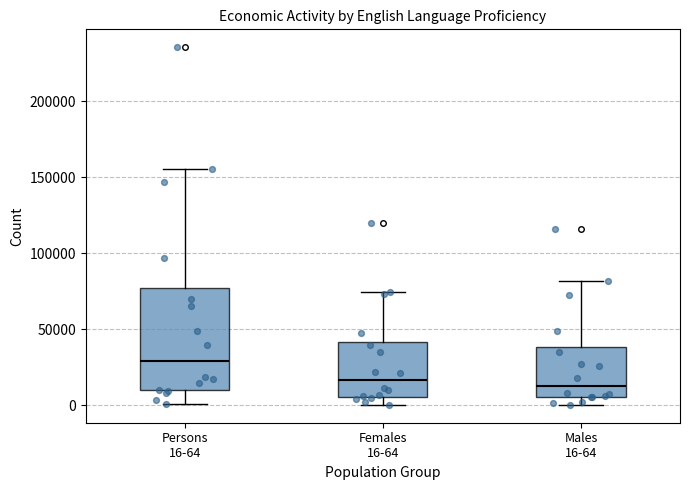

Reading left to right, read every box against the y-axis: the position of its median line, the range the box covers, and the ends of its whiskers. The values are not printed on the chart, so give them approximately, as read against the axis.

Persons 16-64: median 30000, box 10000 to 75000, whiskers 0 to 155000
Females 16-64: median 15000, box 5000 to 40000, whiskers 0 to 75000
Males 16-64: median 15000, box 5000 to 40000, whiskers 0 to 80000